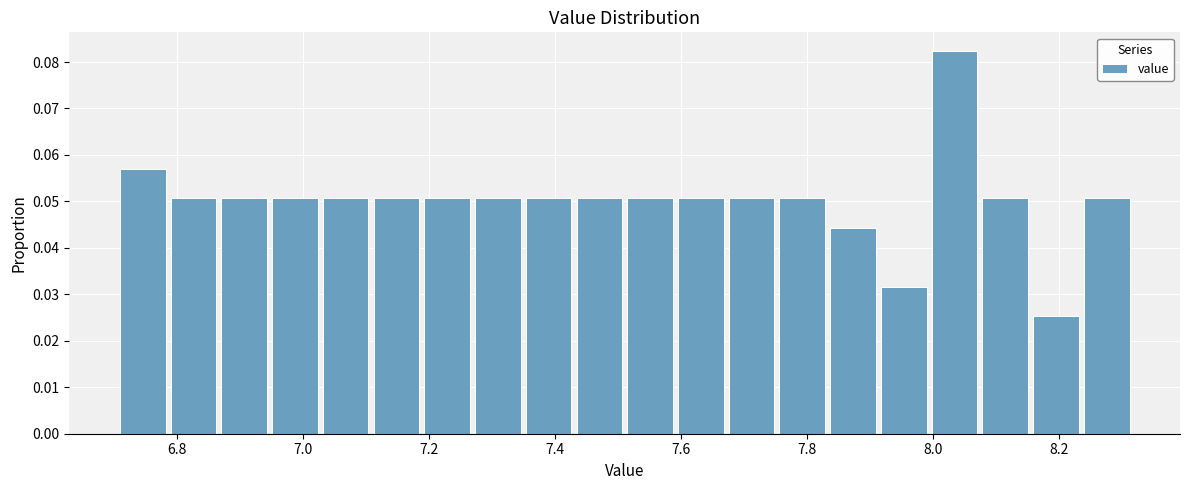

Reading left to right, list every bar in this chart as the range it spans on the x-axis followed by its height. Neither the bar edges nor the heights are printed on the chart, so give them approximately, as read against the axes.

6.72 to 6.80: 0.057
6.80 to 6.88: 0.051
6.88 to 6.96: 0.051
6.96 to 7.04: 0.051
7.04 to 7.12: 0.051
7.12 to 7.20: 0.051
7.20 to 7.28: 0.051
7.28 to 7.36: 0.051
7.36 to 7.44: 0.051
7.44 to 7.52: 0.051
7.52 to 7.60: 0.051
7.60 to 7.68: 0.051
7.68 to 7.76: 0.051
7.76 to 7.84: 0.051
7.84 to 7.92: 0.044
7.92 to 8.00: 0.032
8.00 to 8.08: 0.082
8.08 to 8.16: 0.051
8.16 to 8.24: 0.025
8.24 to 8.32: 0.051